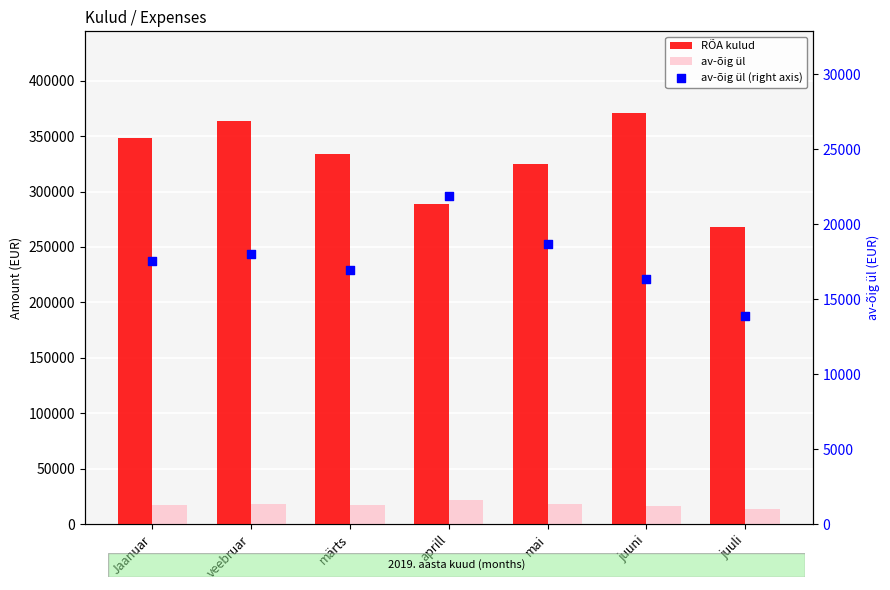

At how many categories does at least one series exceed 340351?

3